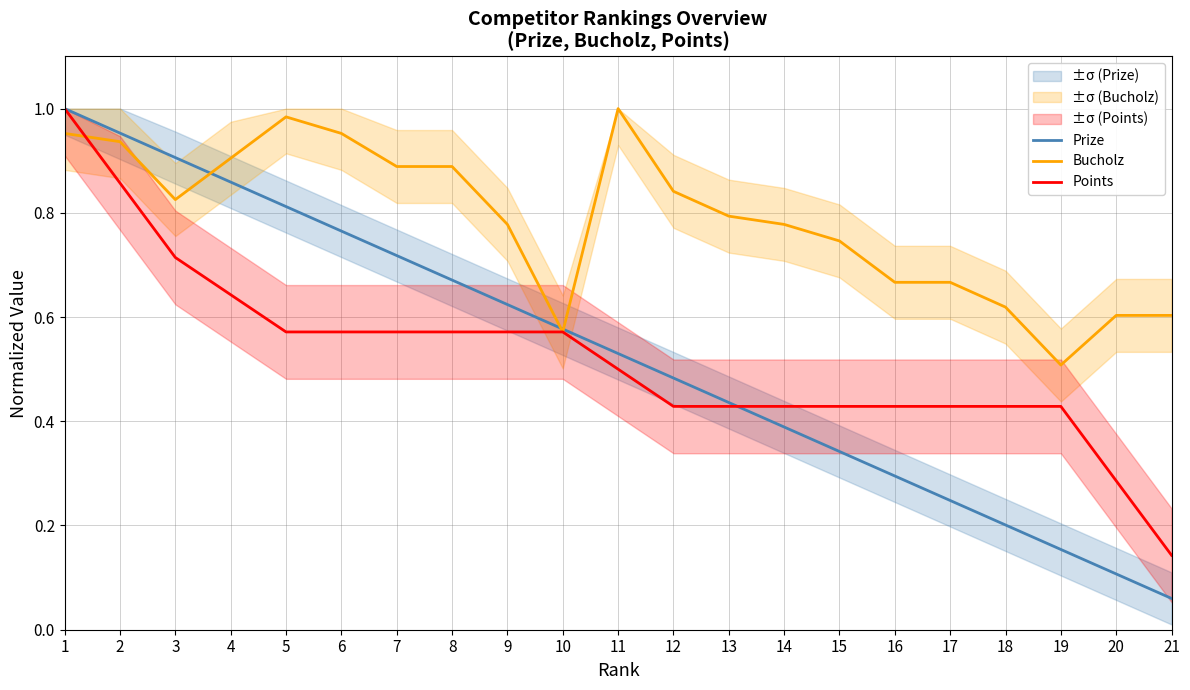

Which series ends up on top after the final intersection of Bucholz and Prize?

Bucholz